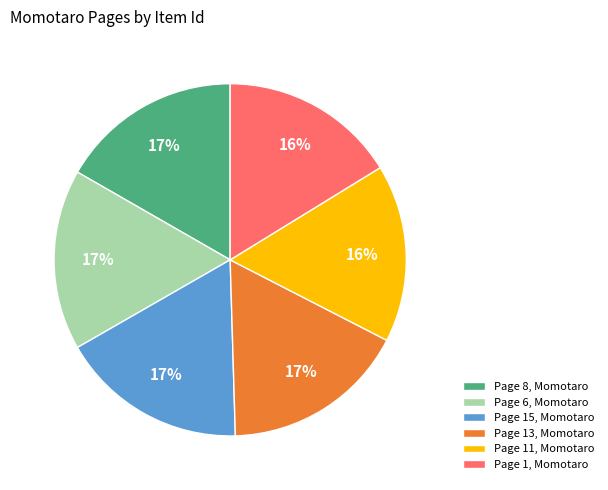

True or false: Page 1, Momotaro accounts for 22% of the total.

False